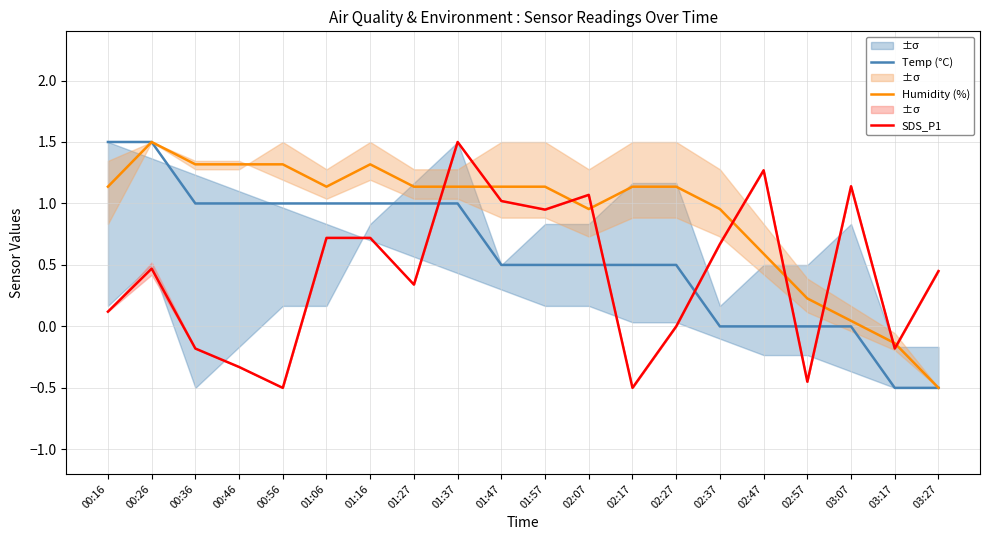

List the series in order of their overall mean, highest first.

Humidity (%), Temp (°C), SDS_P1